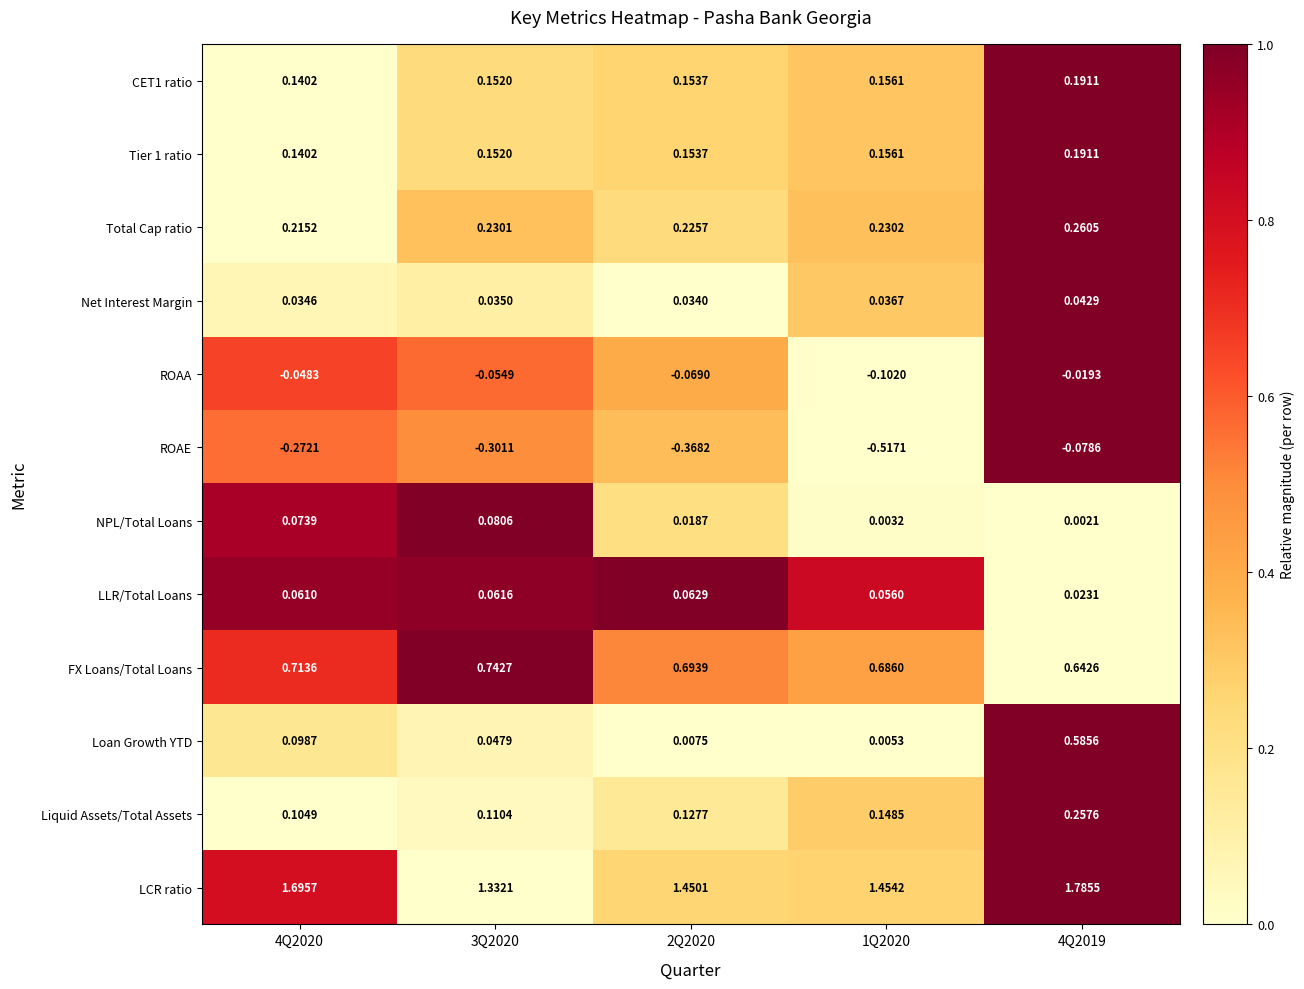

At which category does the chart reach its peak across all series?

4Q2019